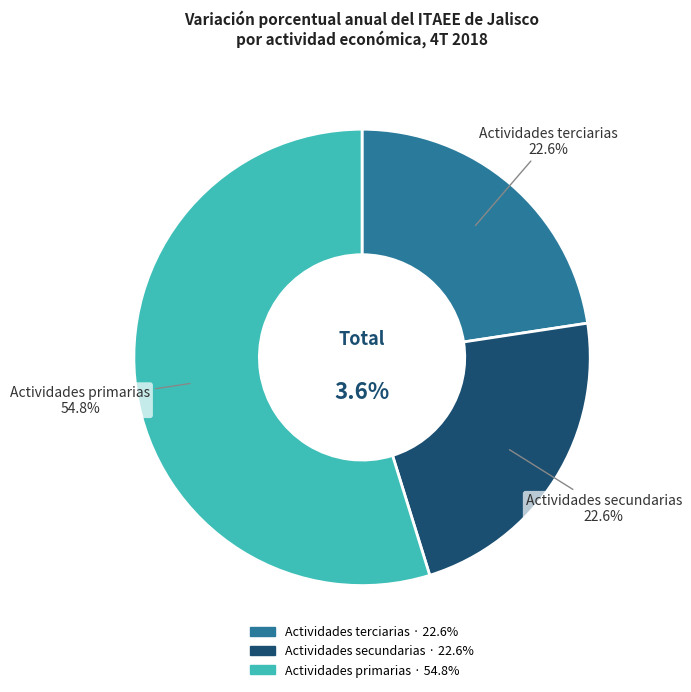

Do Actividades terciarias and Actividades secundarias together represent more than half of the pie?

No